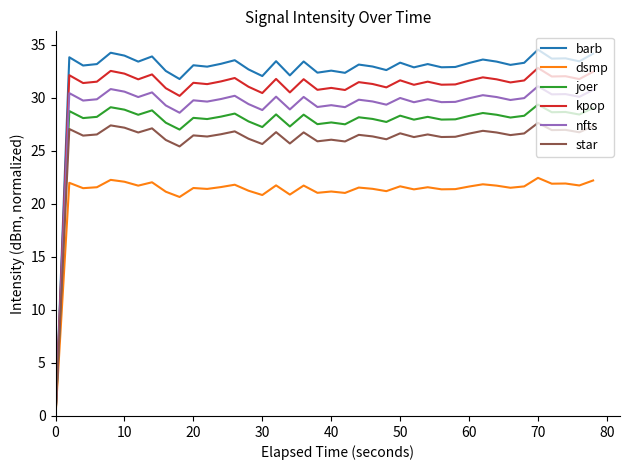

Does the chart have visible grid lines?

No